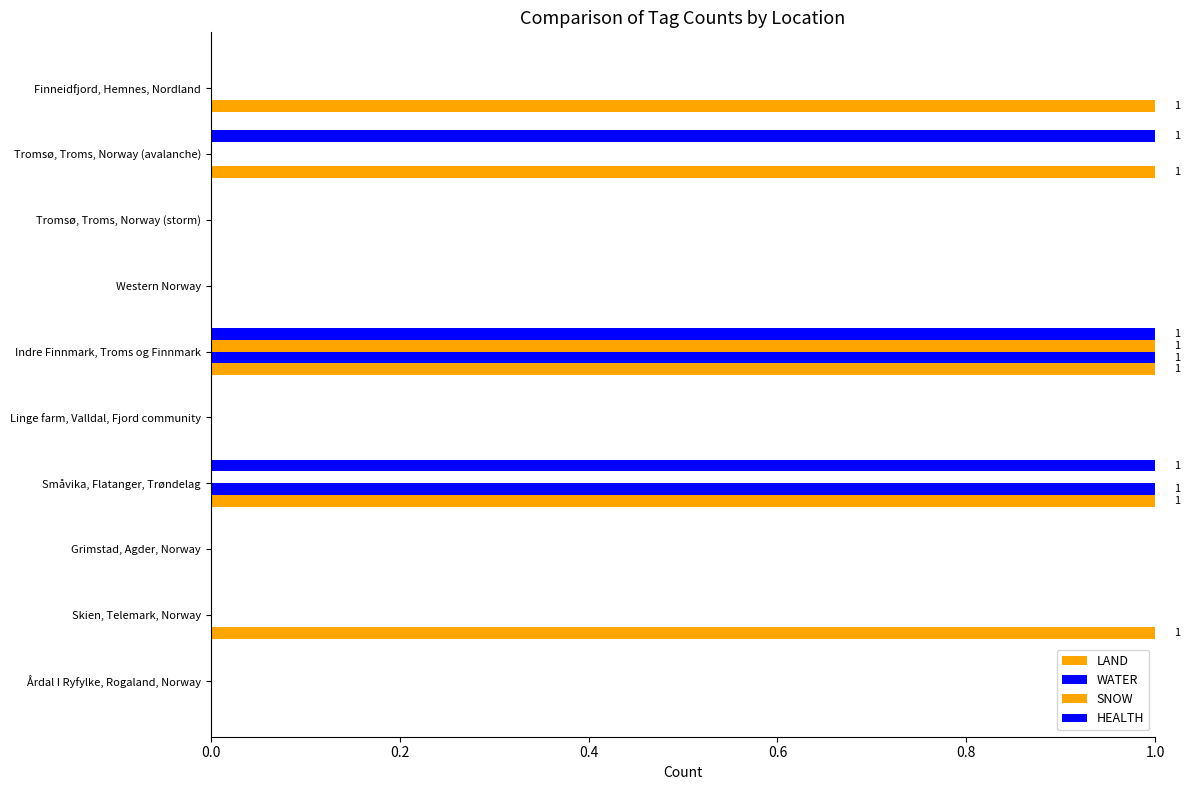

How many distinct data groups are displayed?

4